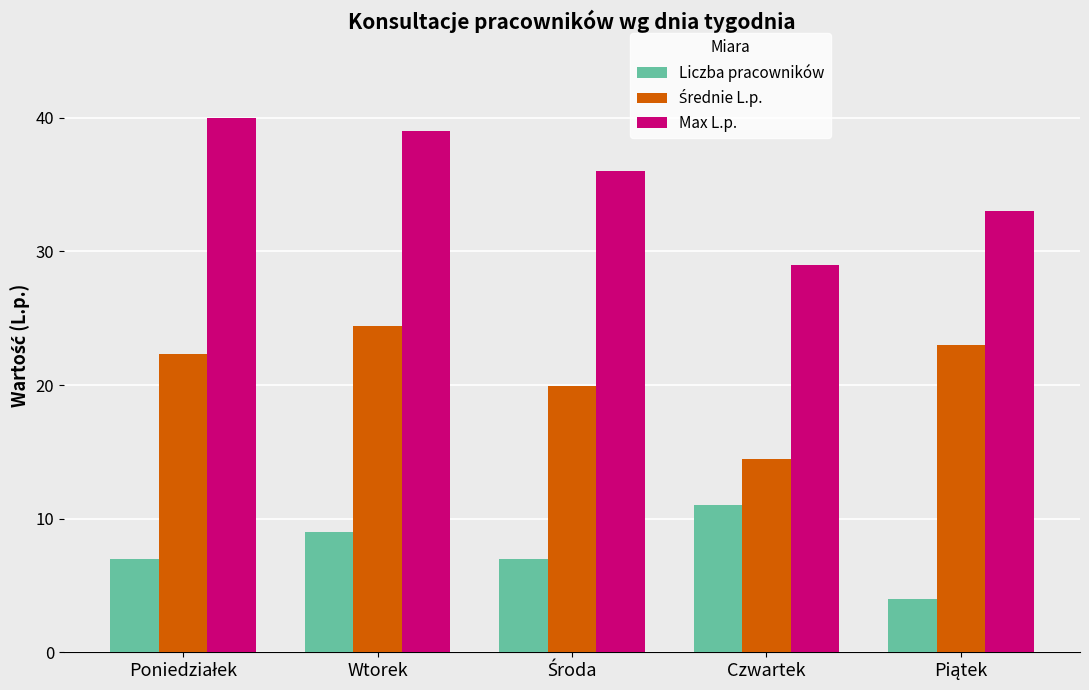

What is the difference between the highest and lowest values at Czwartek?

18.0